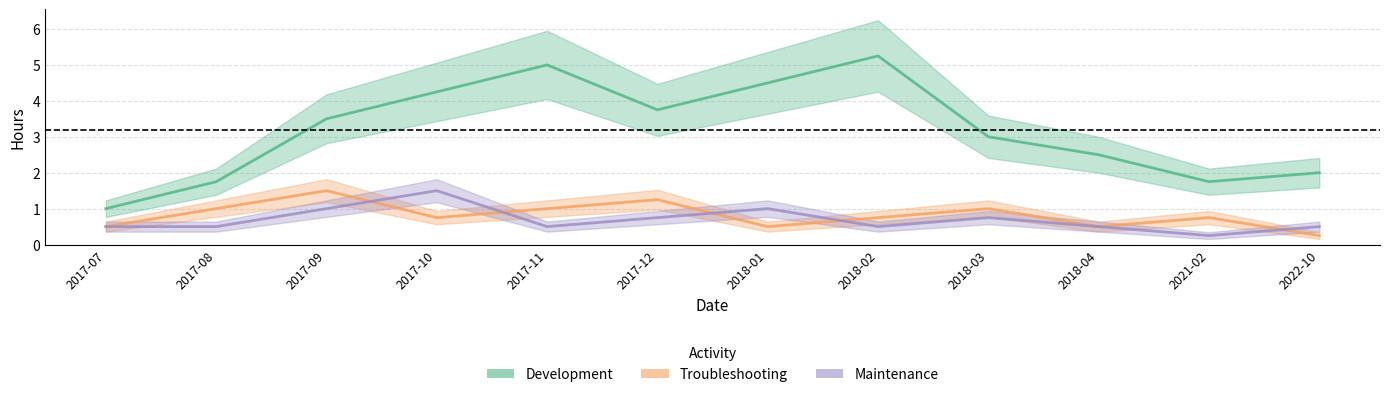

In Maintenance, how many points are higher than both neighbors (excluding endpoints)?

3